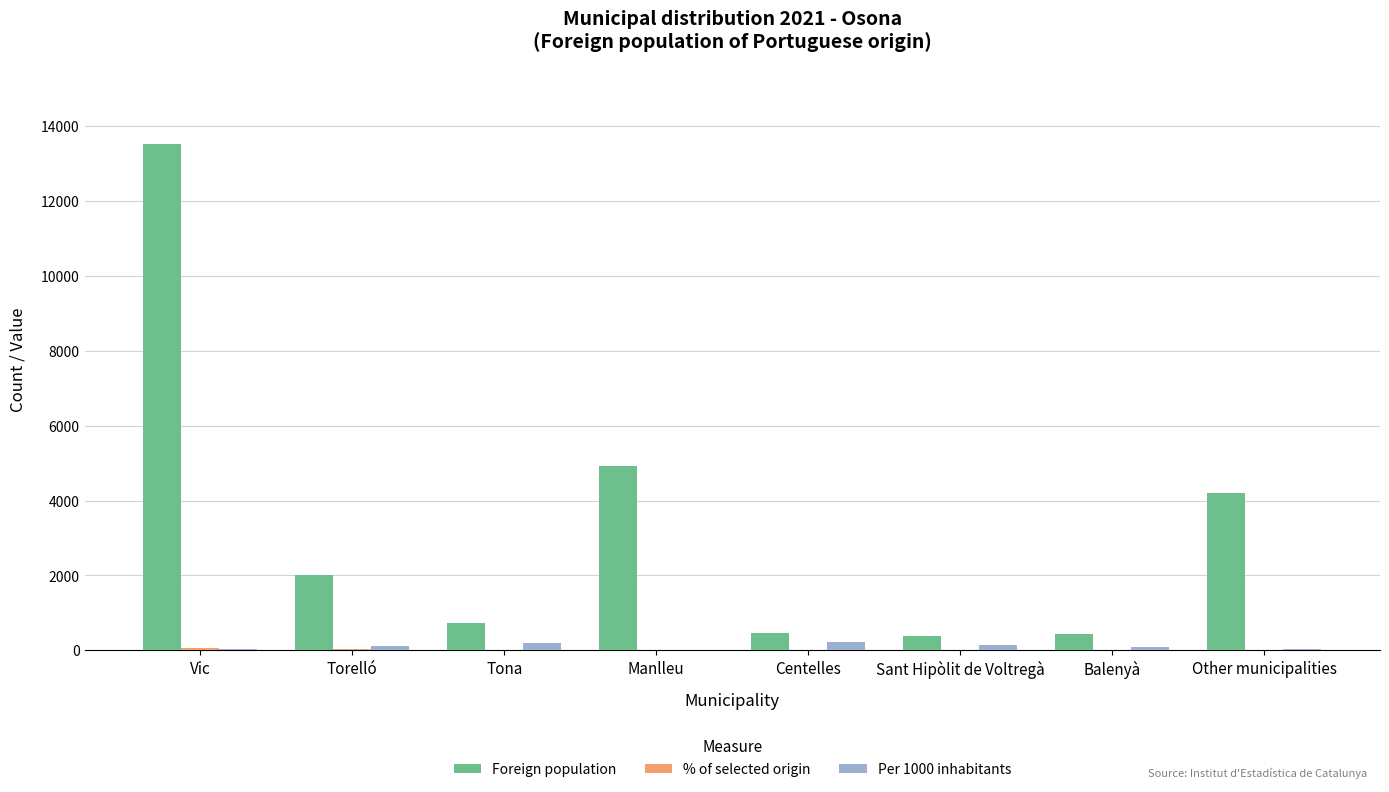

At which category is the sum across all series the highest?

Vic